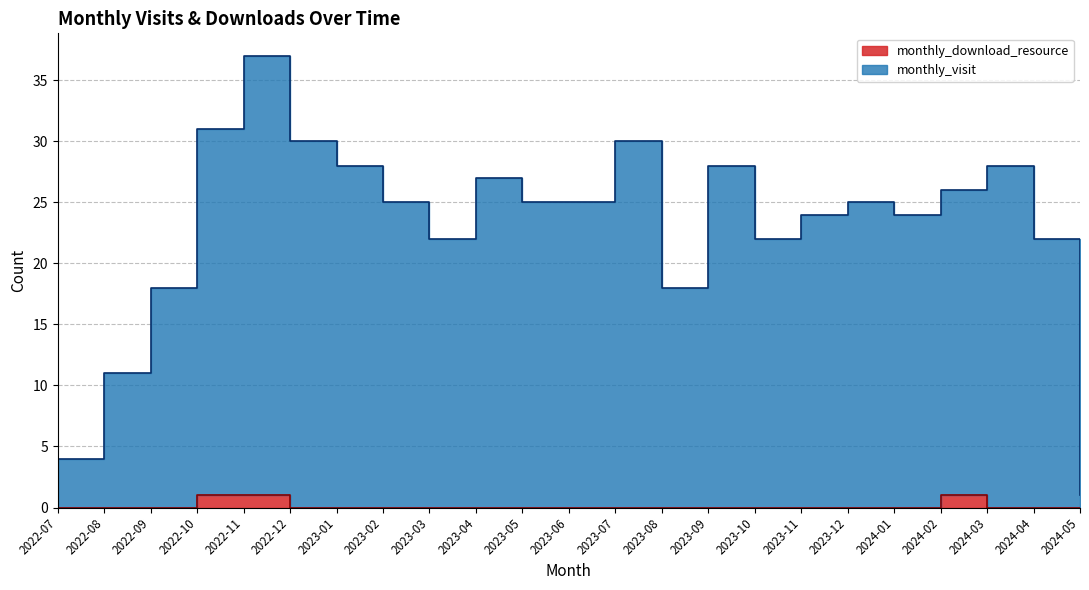

Reading left to right, extract all data points from this chart.

monthly_visit: 4	11	18	31	37	30	28	25	22	27	25	25	30	18	28	22	24	25	24	26	28	22	1
monthly_download_resource: 0	0	0	1	1	0	0	0	0	0	0	0	0	0	0	0	0	0	0	1	0	0	0